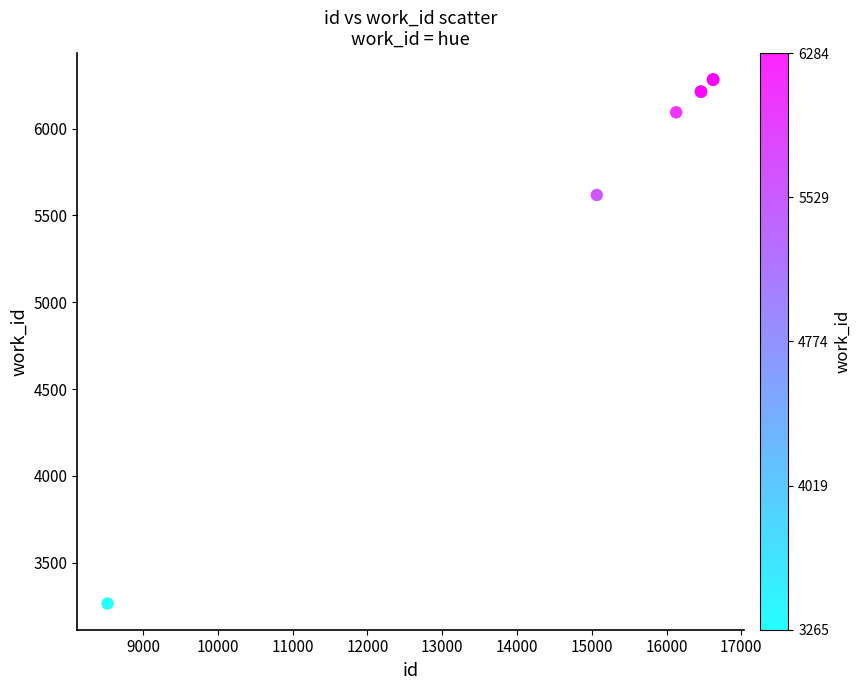

What Y value in the scatter plot is closest to 4774?

5618